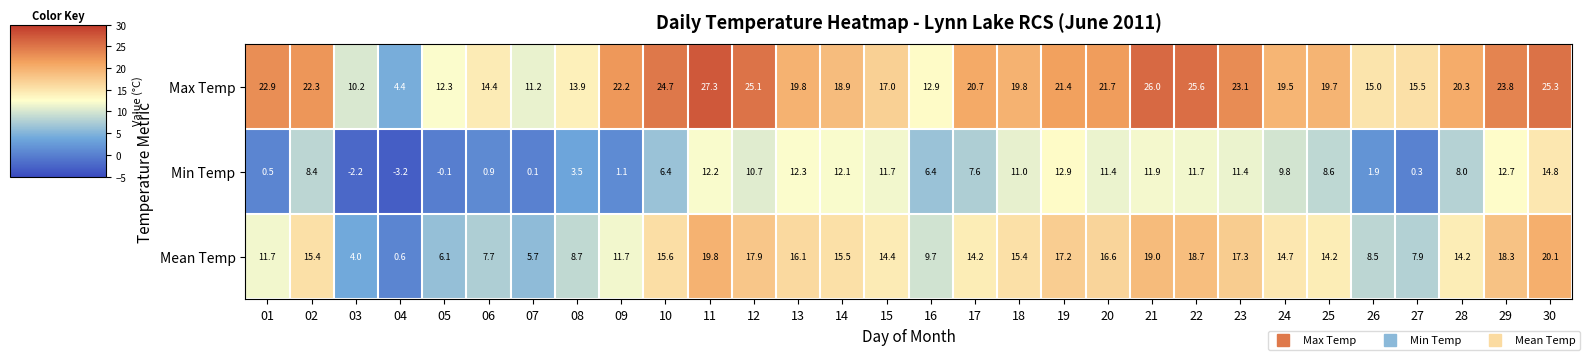

What is the approximate value of Mean Temp at 11?

19.8